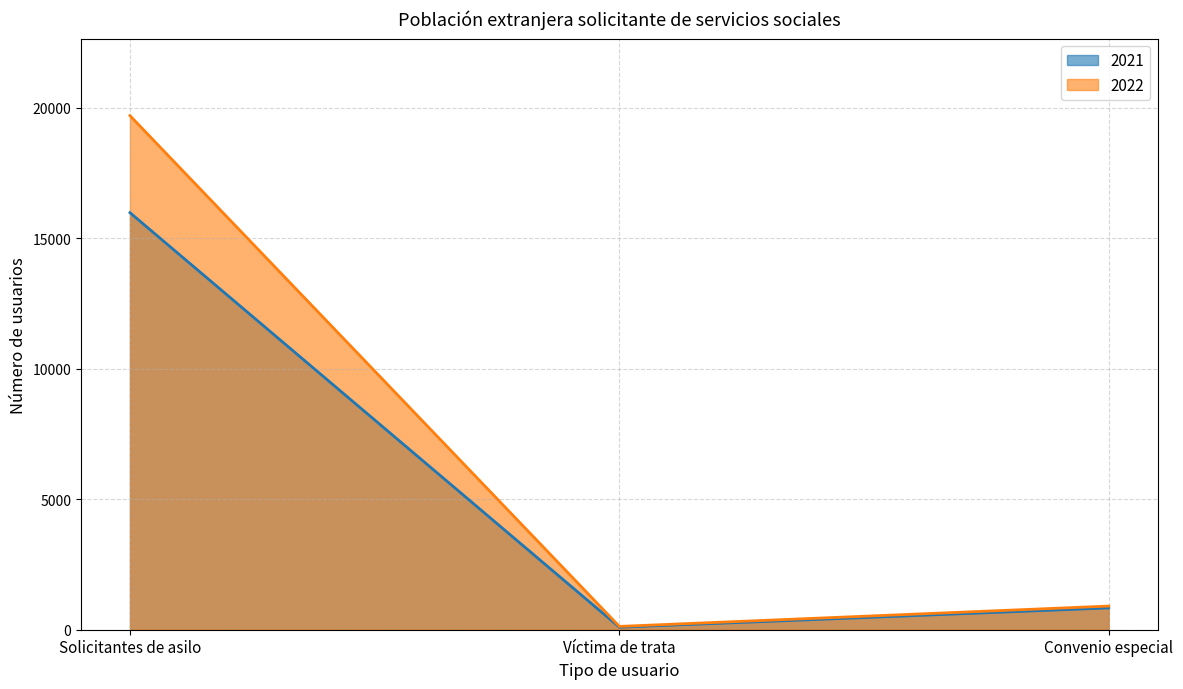

Reading left to right, list all the values displayed in this chart.

2021: 15986	96	836
2022: 19705	127	907